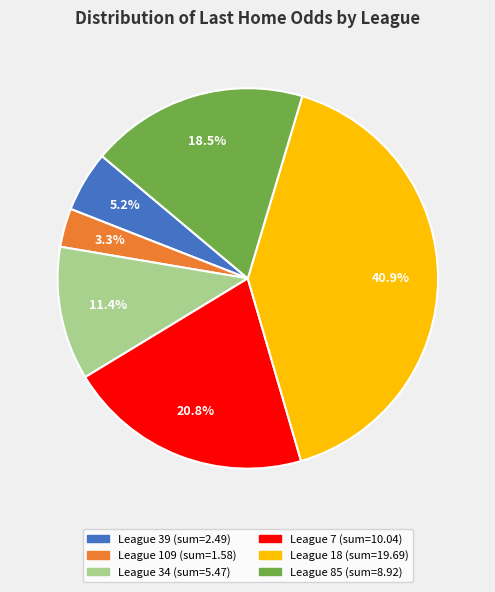

Is there a majority slice in this chart?

No